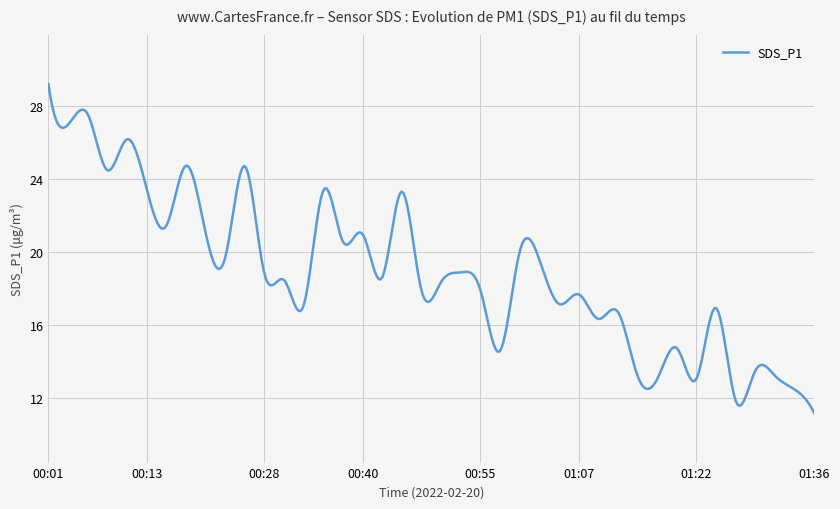

Is this an area chart (filled region under the line)?

No